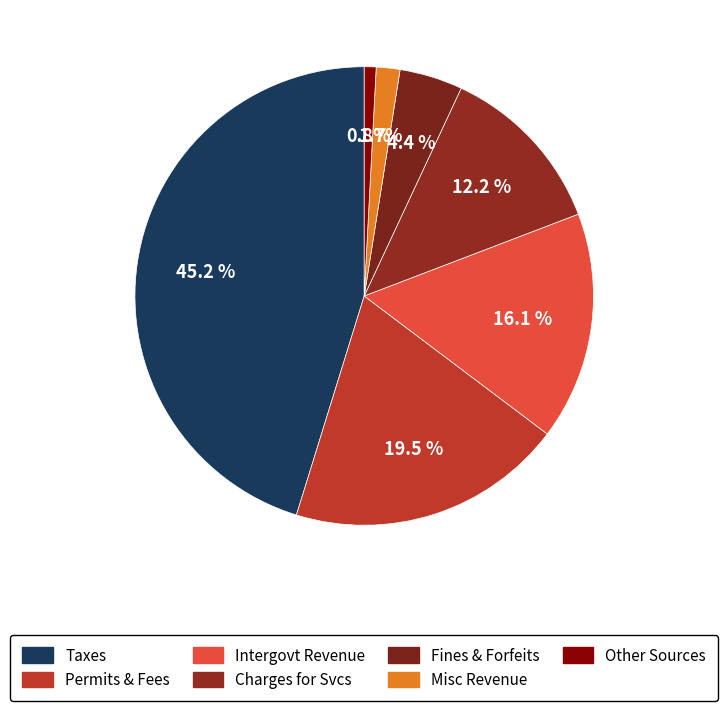

To the nearest percent, what is the average slice percentage?

14%